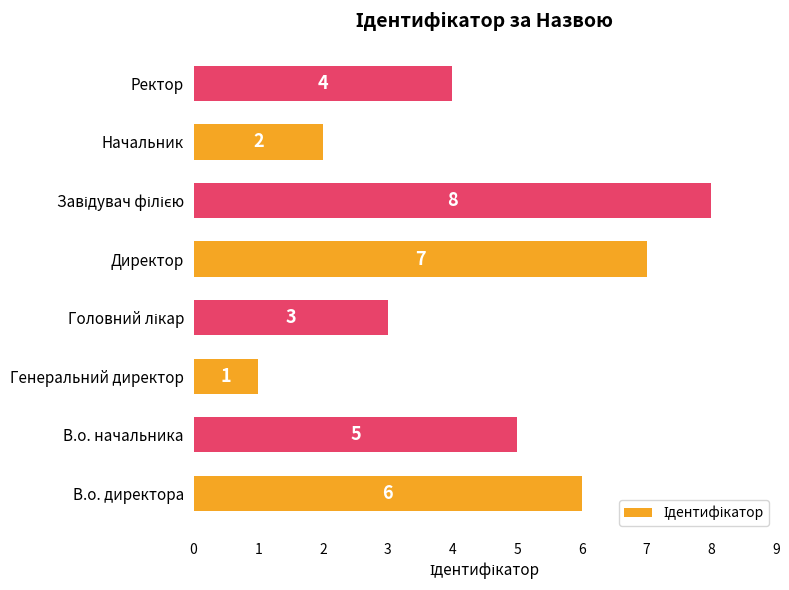

What is the sum of all values?

36